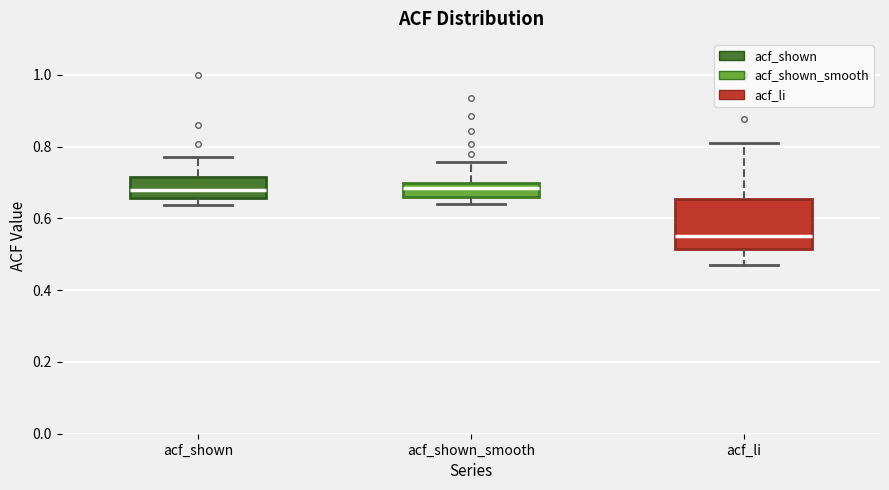

Which box is the tallest, from its lower edge to its upper edge?

acf_li